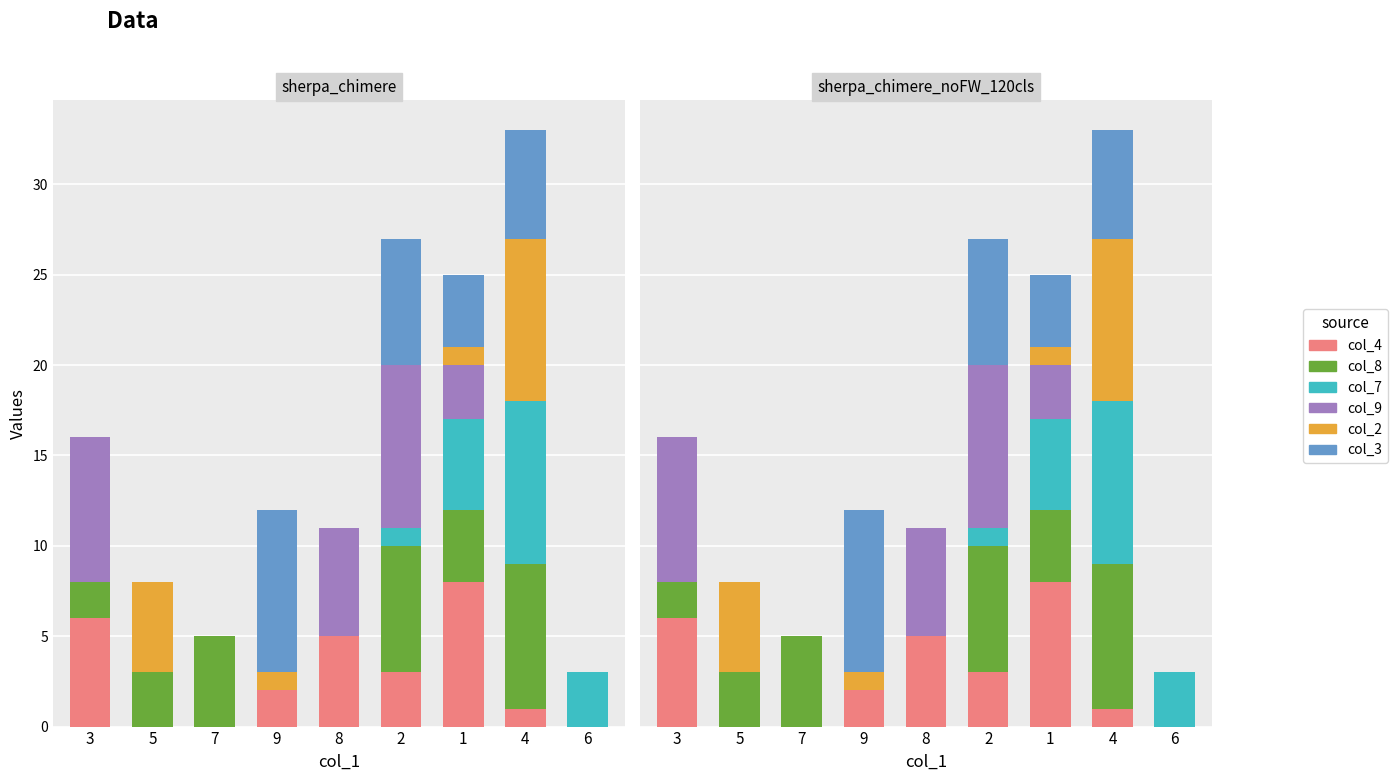

Does the chart contain any negative values?

No